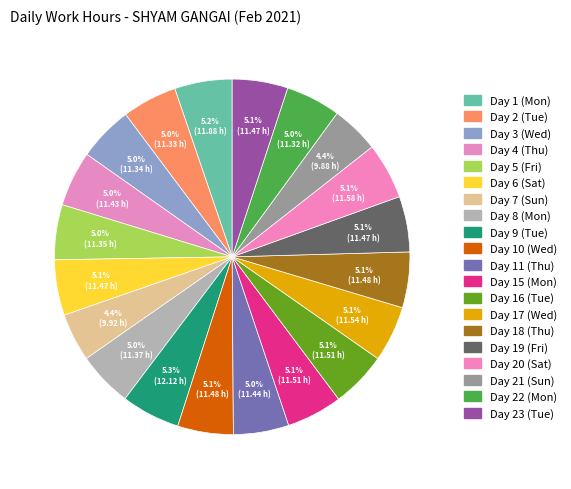

How many segments does this pie chart have?

20